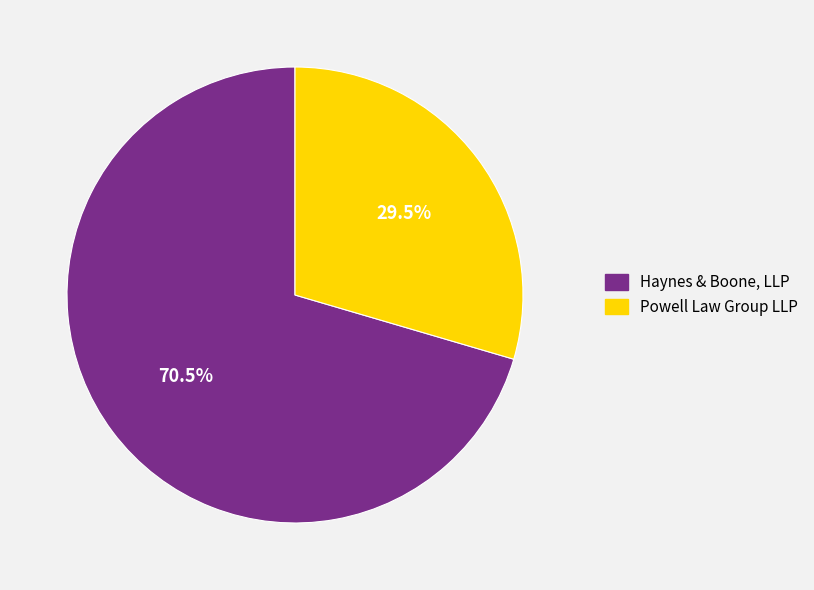

Which has a higher value, Powell Law Group LLP or Haynes & Boone, LLP?

Haynes & Boone, LLP